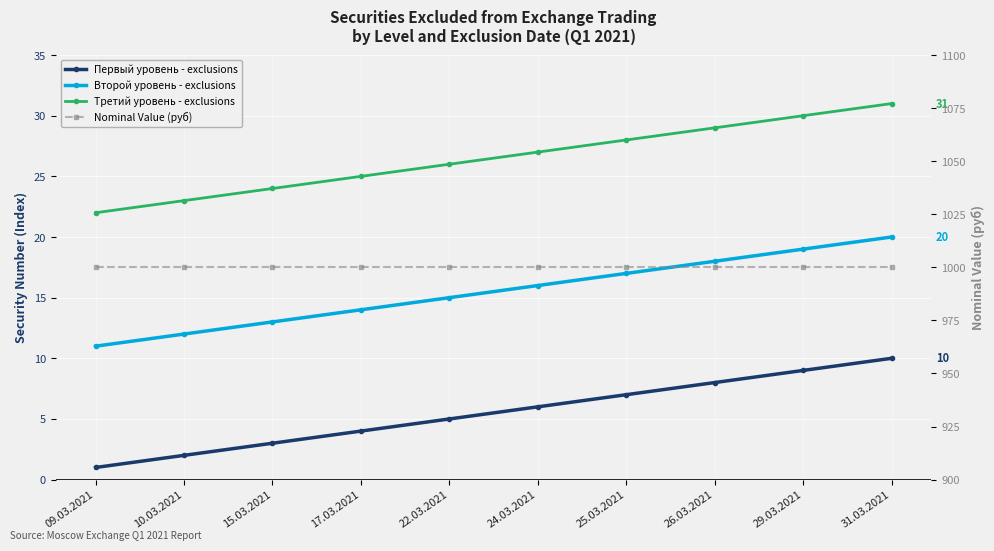

Which series has the largest total across all categories?

Nominal Value (руб)